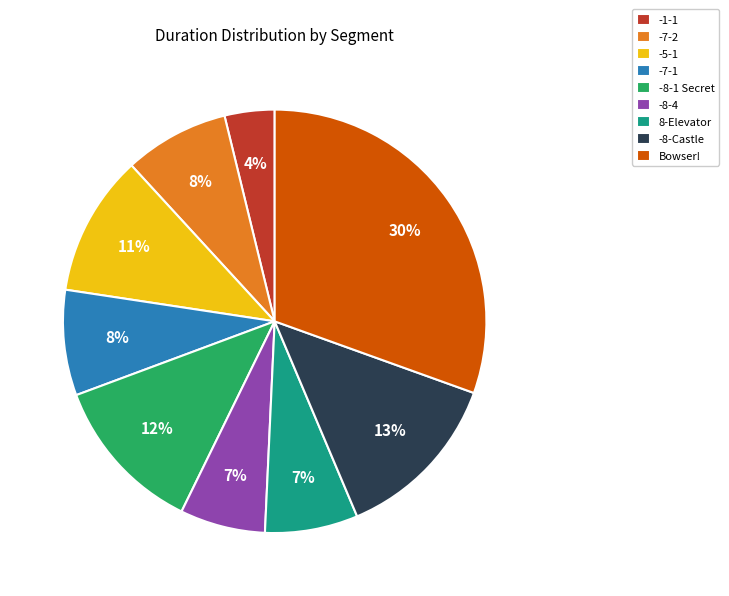

To the nearest percent, what is the average slice percentage?

11%